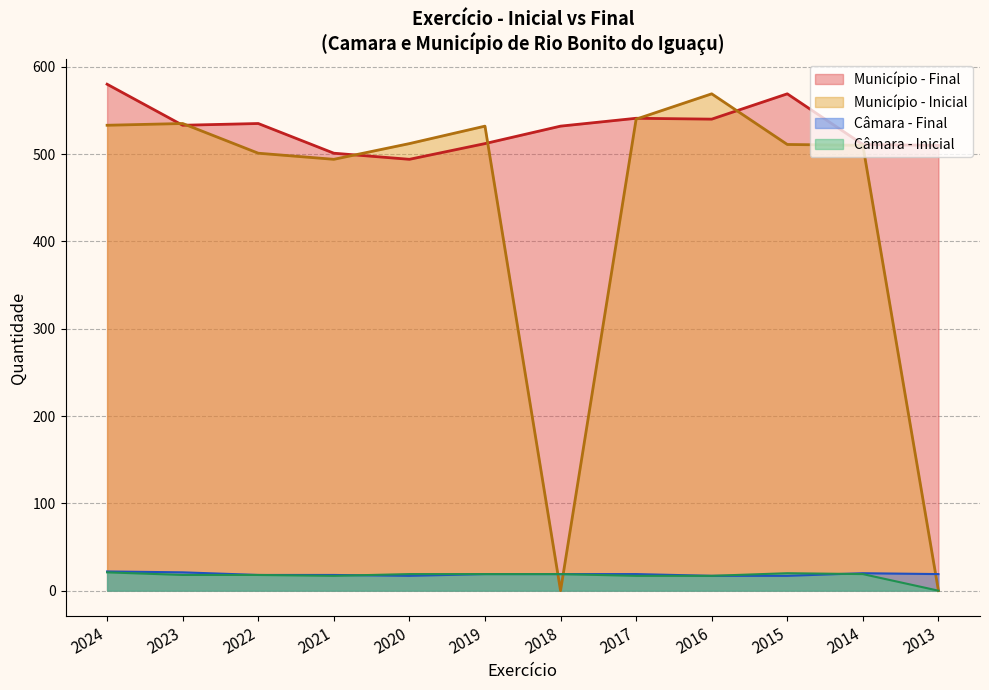

At which category does Camara Municipal - Inicial reach its first local valley?

2021